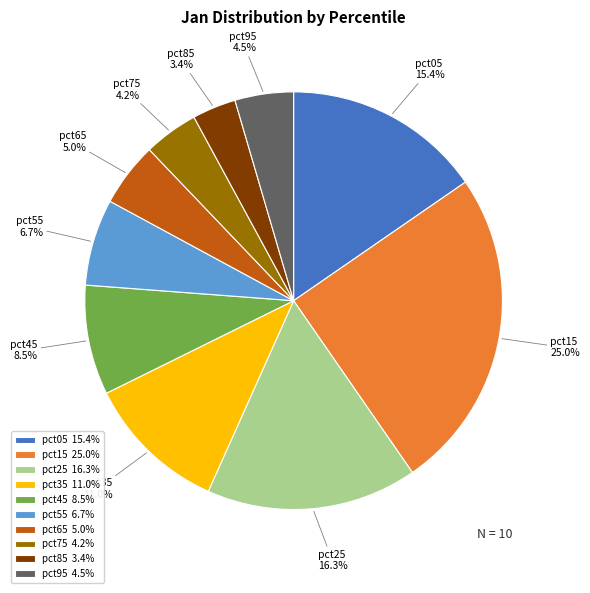

Between pct35 and pct45, which is larger?

pct35